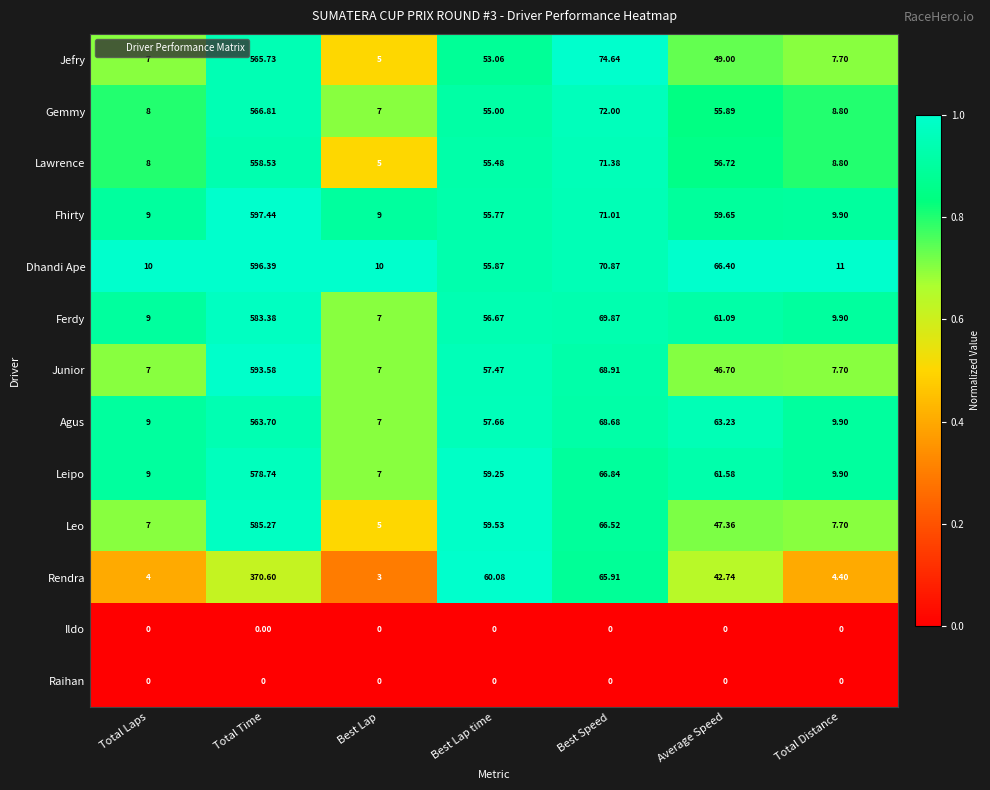

Rank the categories by Gemmy value from lowest to highest.

Best Lap, Total Laps, Total Distance, Best Lap time, Average Speed, Best Speed, Total Time